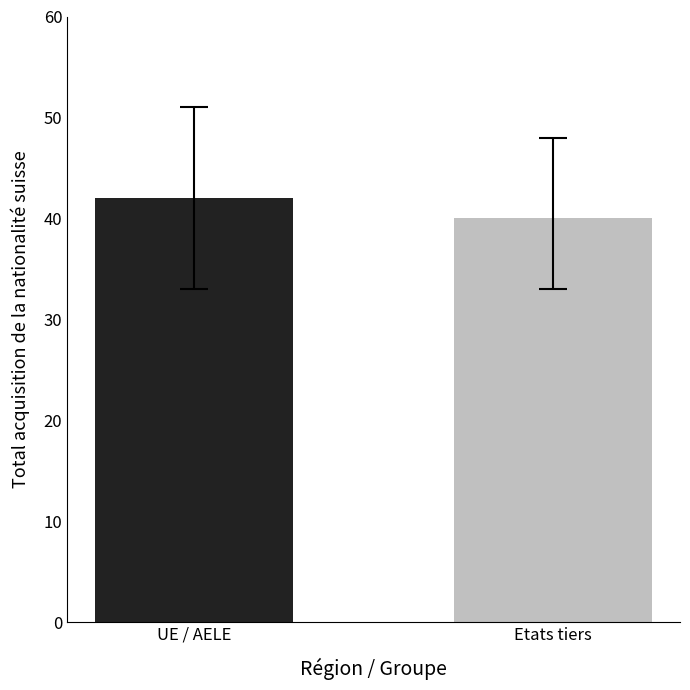

What is the maximum value shown in the chart?

42